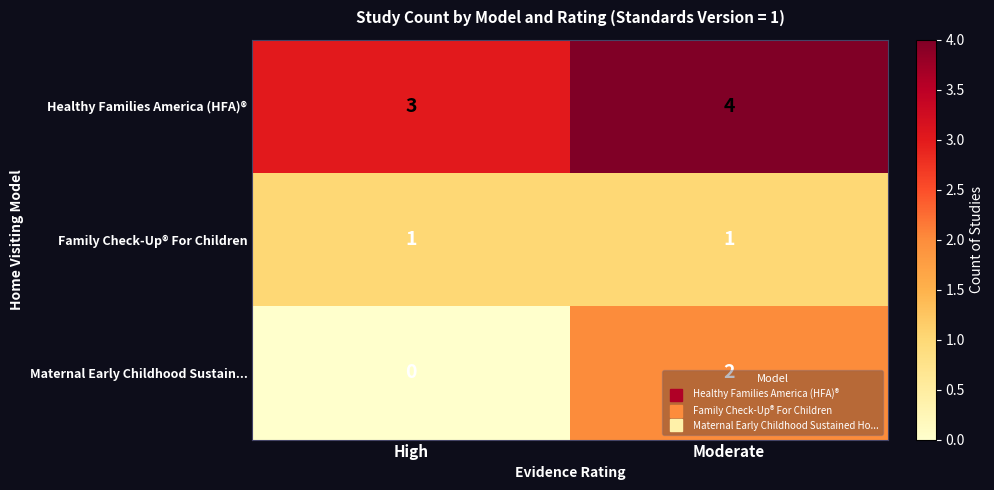

True or false: Family Check-Up® For Children has a value of 1 at Moderate.

True